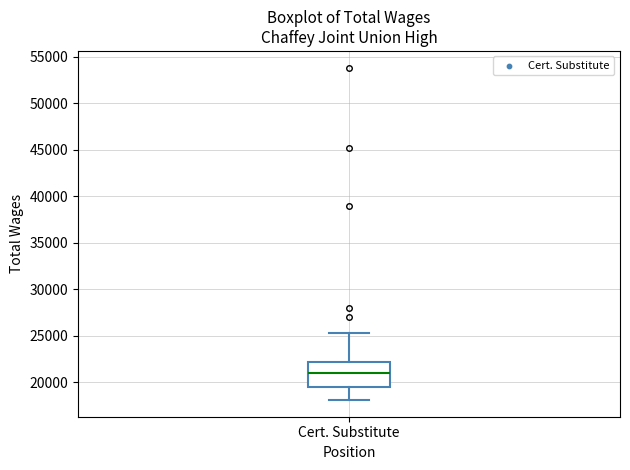

Where is the upper edge of the box for Cert. Substitute on the y-axis? The values are not printed on the chart, so give them approximately, as read against the axis.

22000